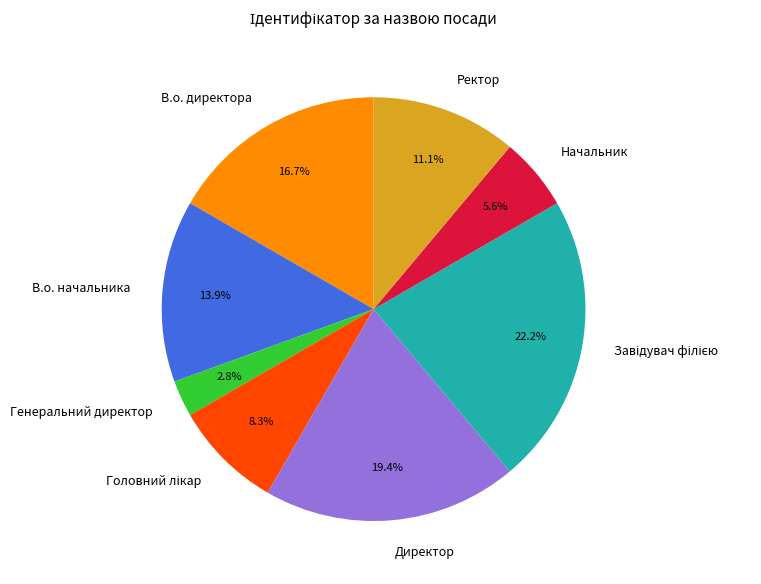

To the nearest percent, what is the combined percentage of Генеральний директор and Директор?

22%